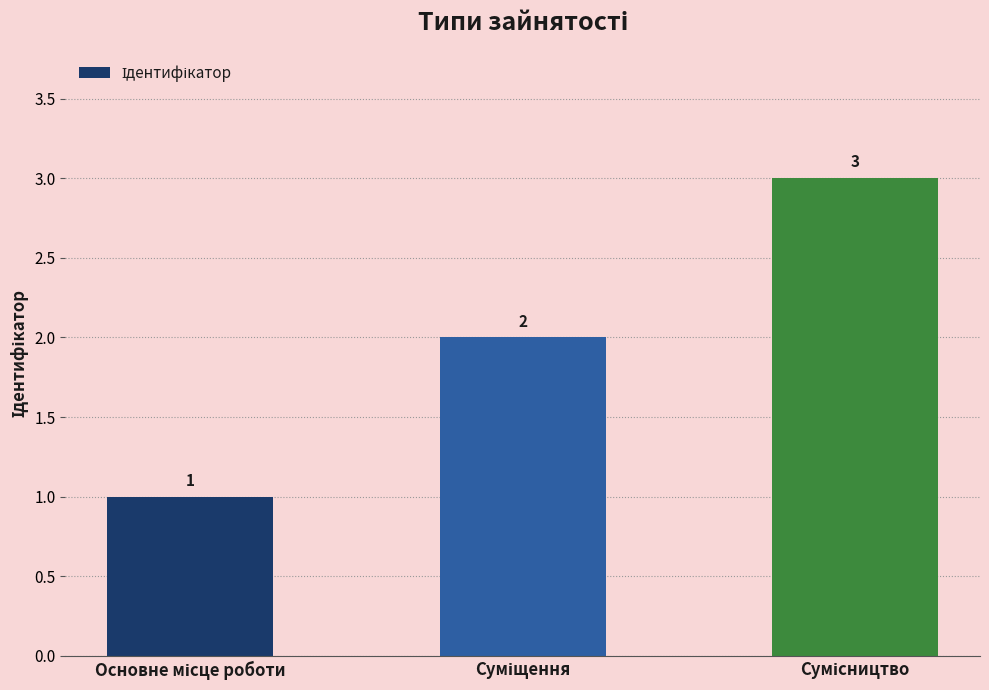

Count the values in the range 1 to 3.

3